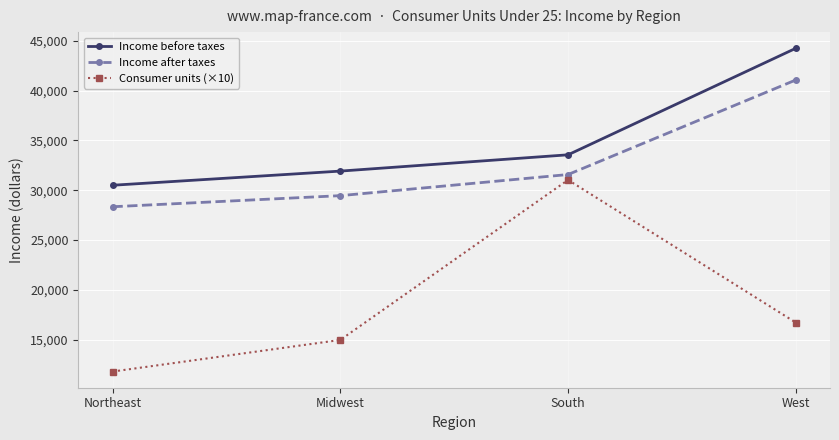

What are all the series names shown in the legend?

Income before taxes, Income after taxes, Consumer units (×10)